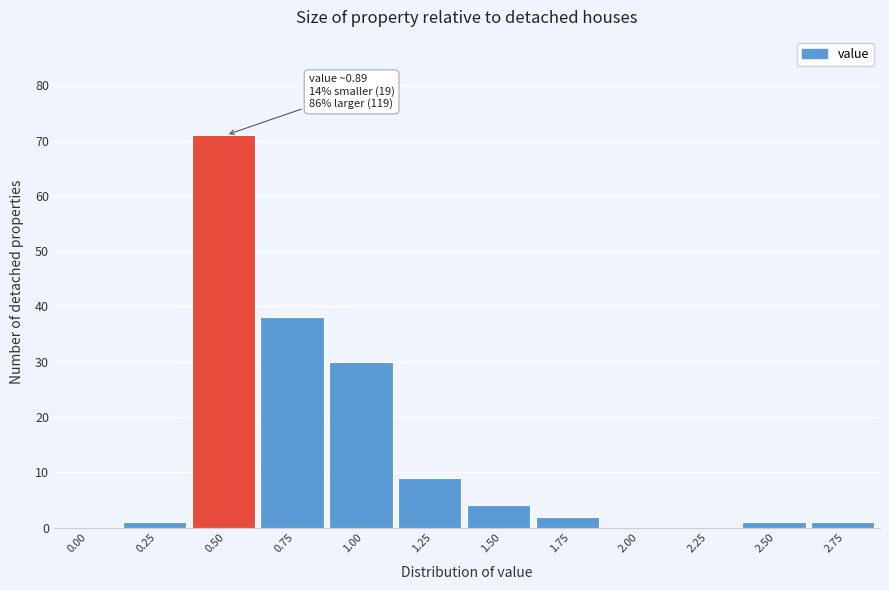

Reading left to right, transcribe all the data shown in this chart.

0.00=0	0.25=1	0.50=71	0.75=38	1.00=30	1.25=9	1.50=4	1.75=2	2.00=0	2.25=0	2.50=1	2.75=1